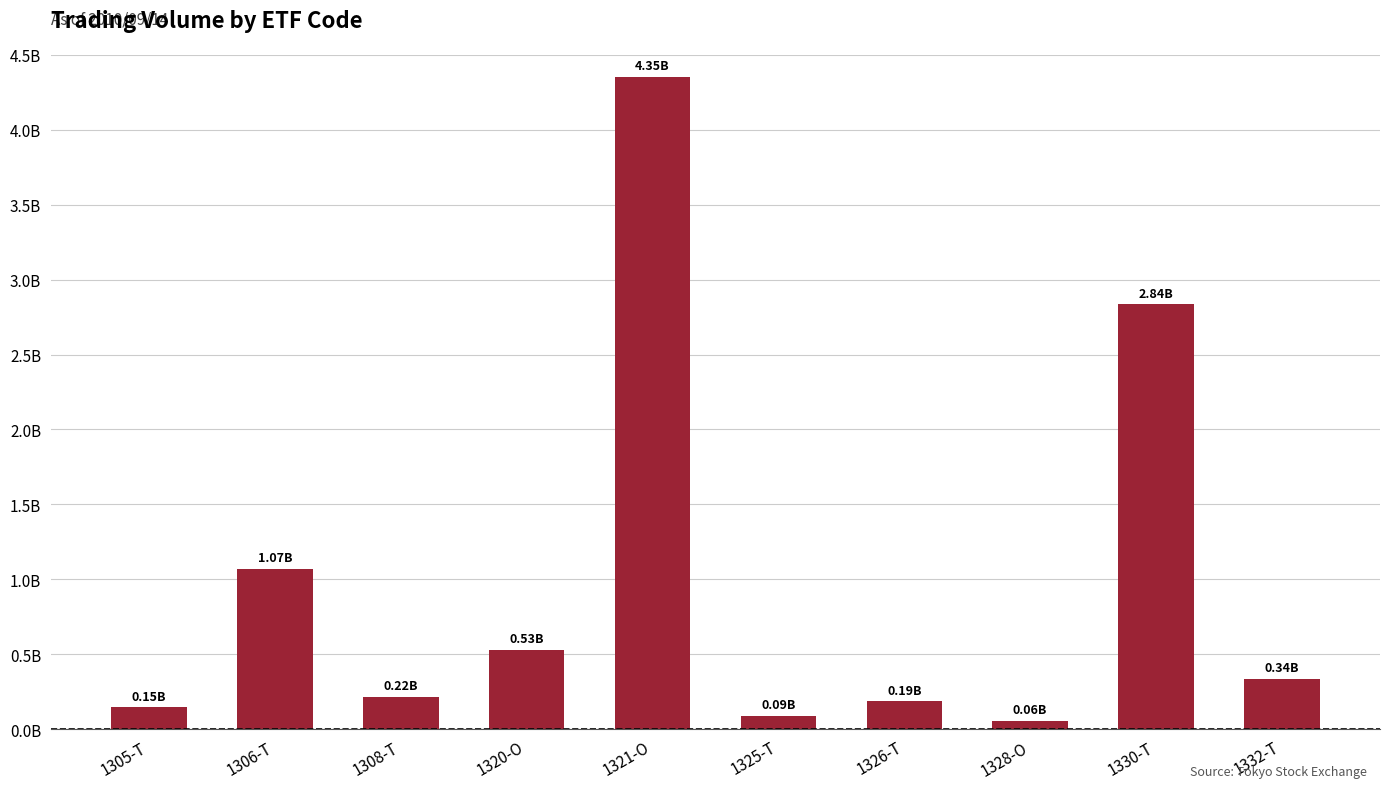

What position from the right is 1326-T?

4